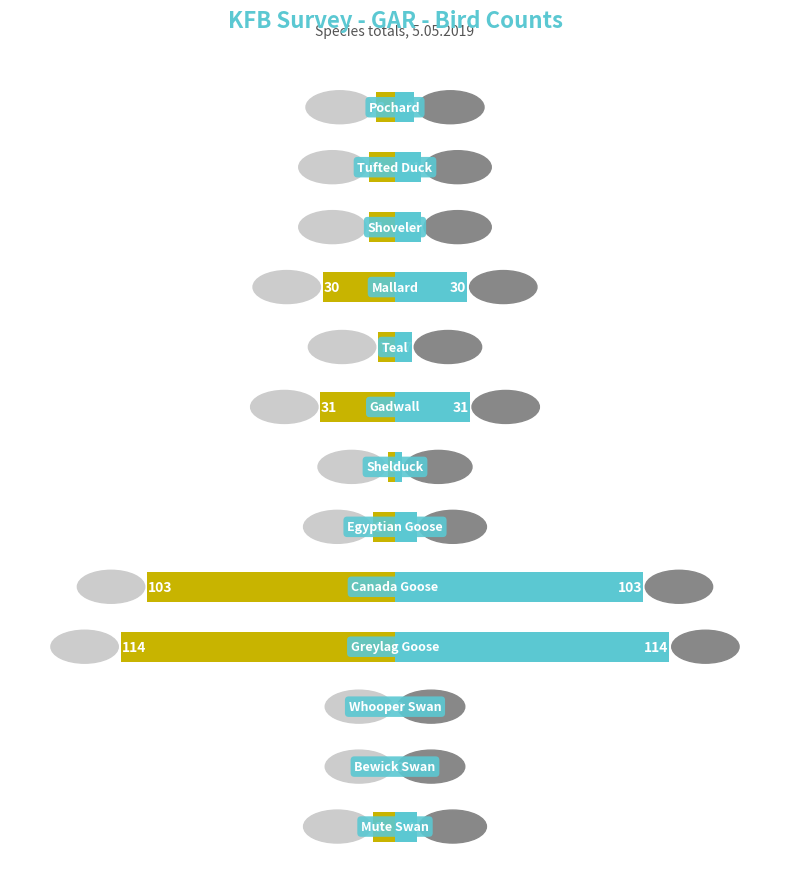

Which series changed the most between 9 and 10?

Left count